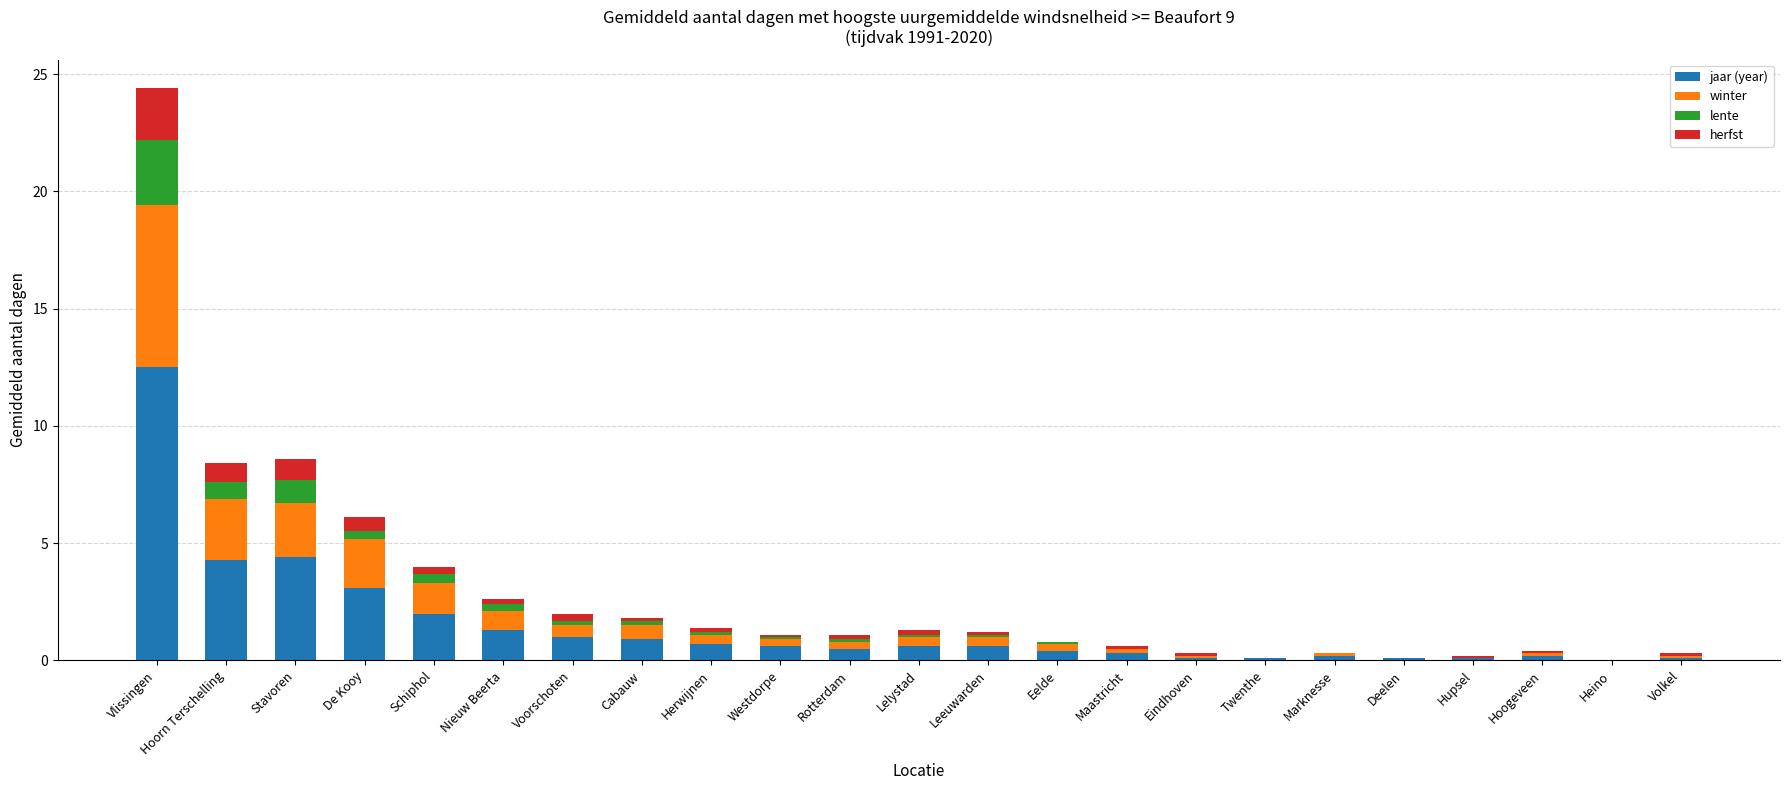

At which category is the sum across all series the highest?

Vlissingen